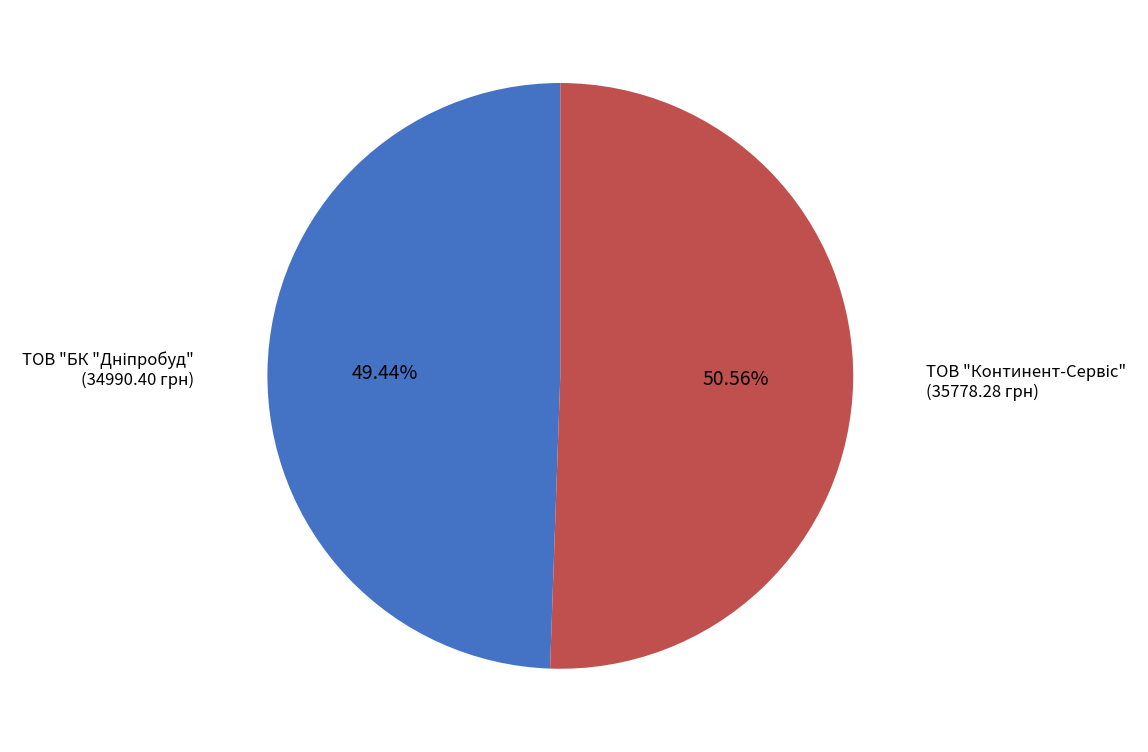

Is there a majority slice in this chart?

Yes